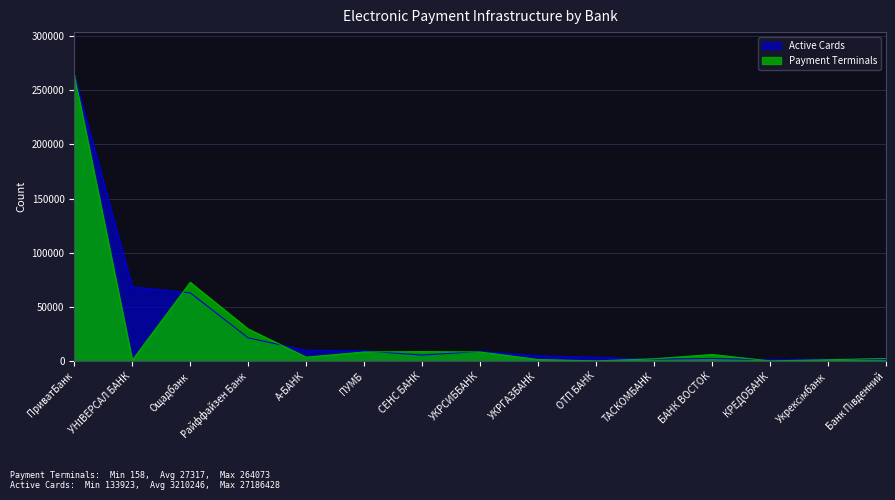

What is the value of the Active Cards point at the 6th from the left?

9424.7